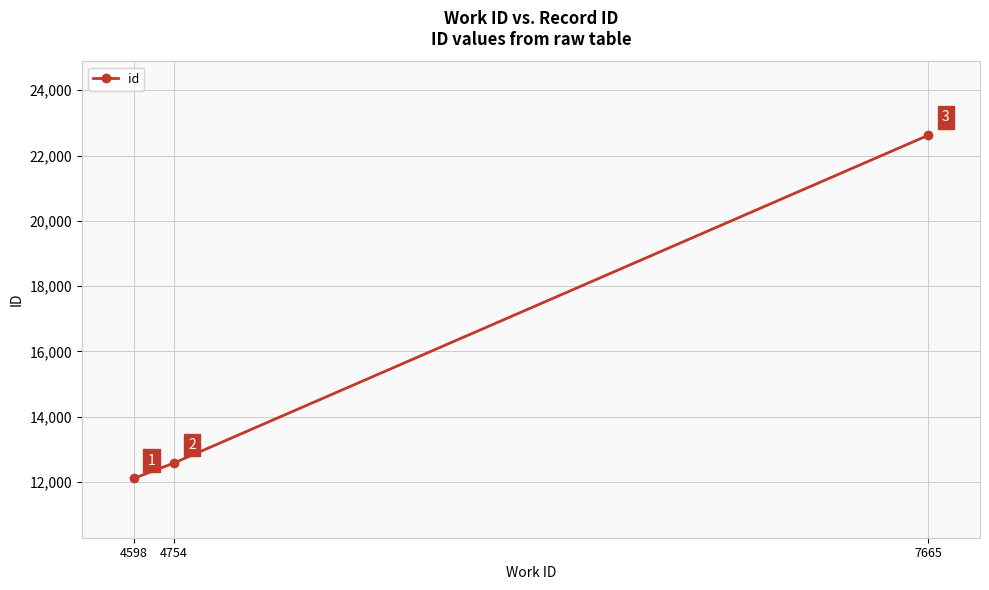

How many data points are less than 12584?

1